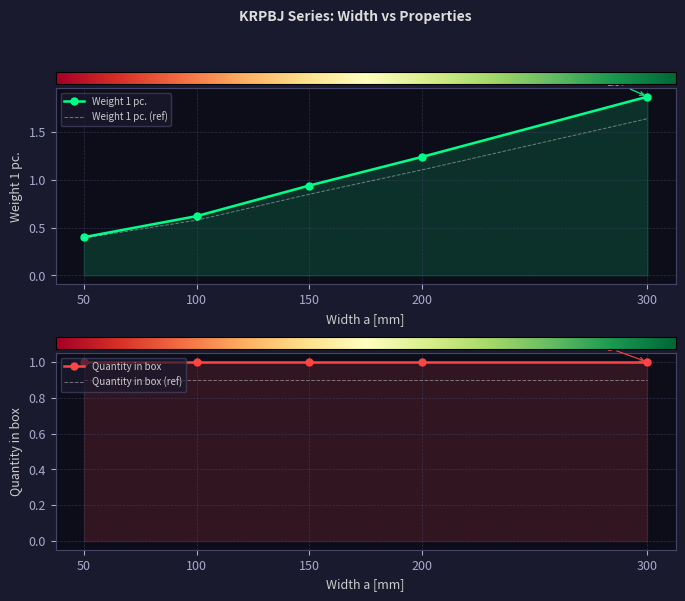

Rank the series at 200 from lowest to highest value.

Quantity in box (ref), Quantity in box, Weight 1 pc. (ref), Weight 1 pc.